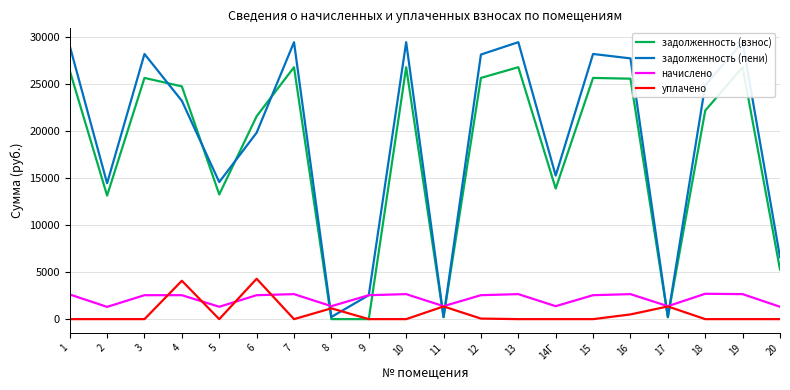

The уплачено series shows 692.0 at 16. True or false?

False